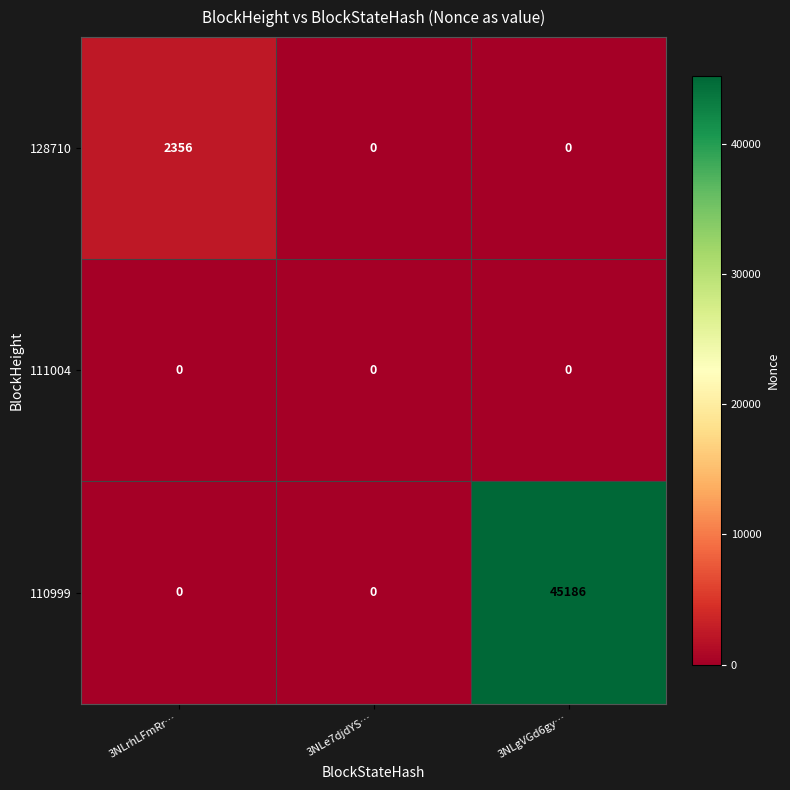

At which category is the sum across all series the highest?

3NLgVGd6gy…